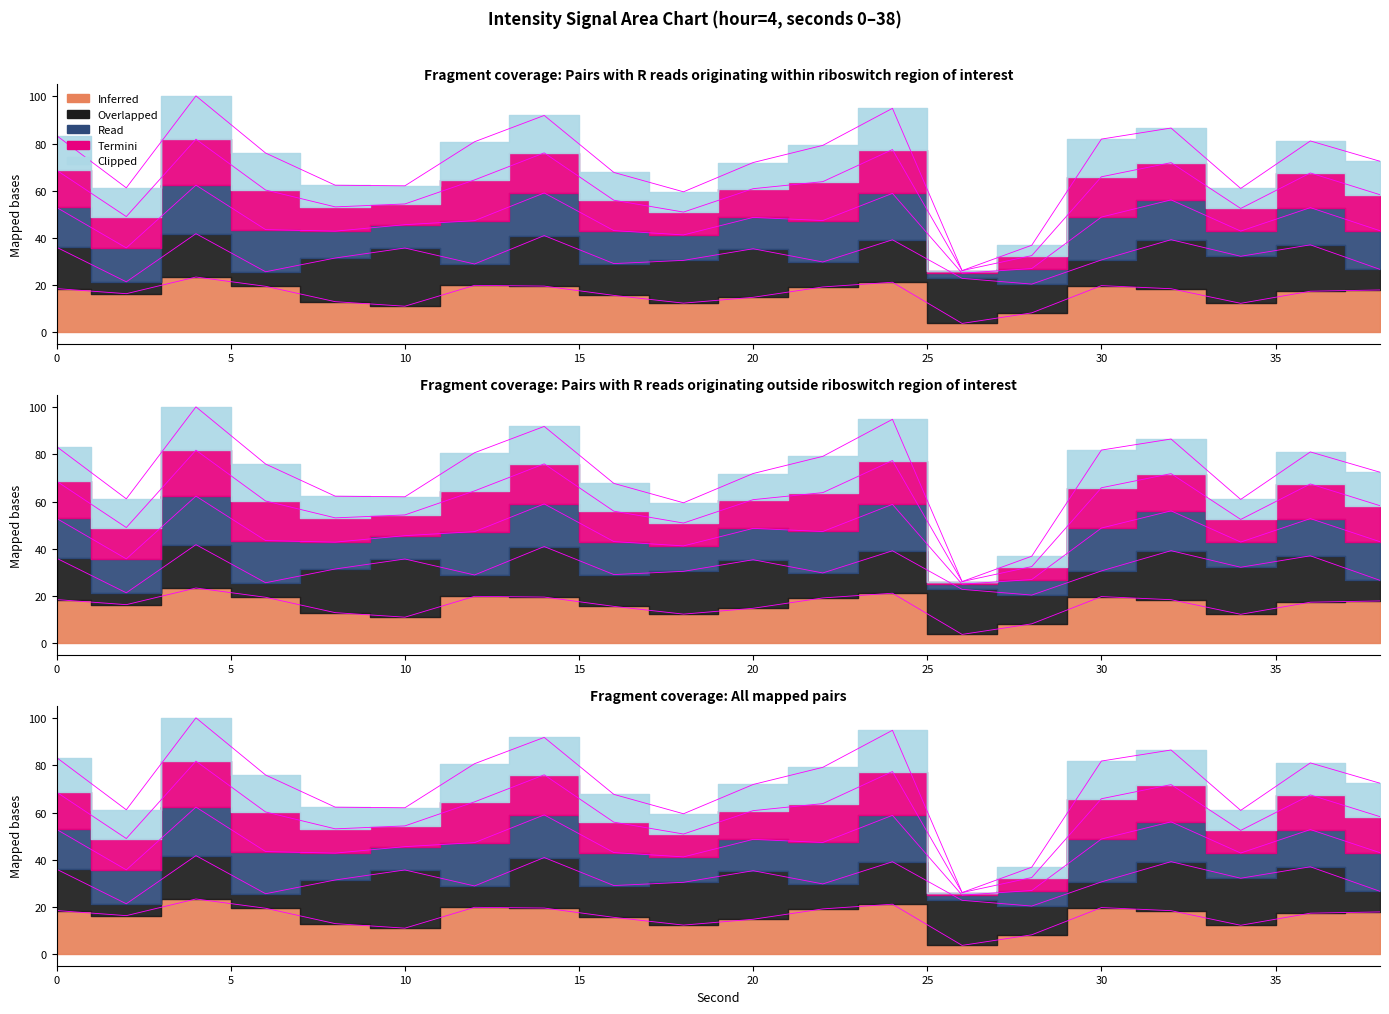

Does the chart have visible grid lines?

No